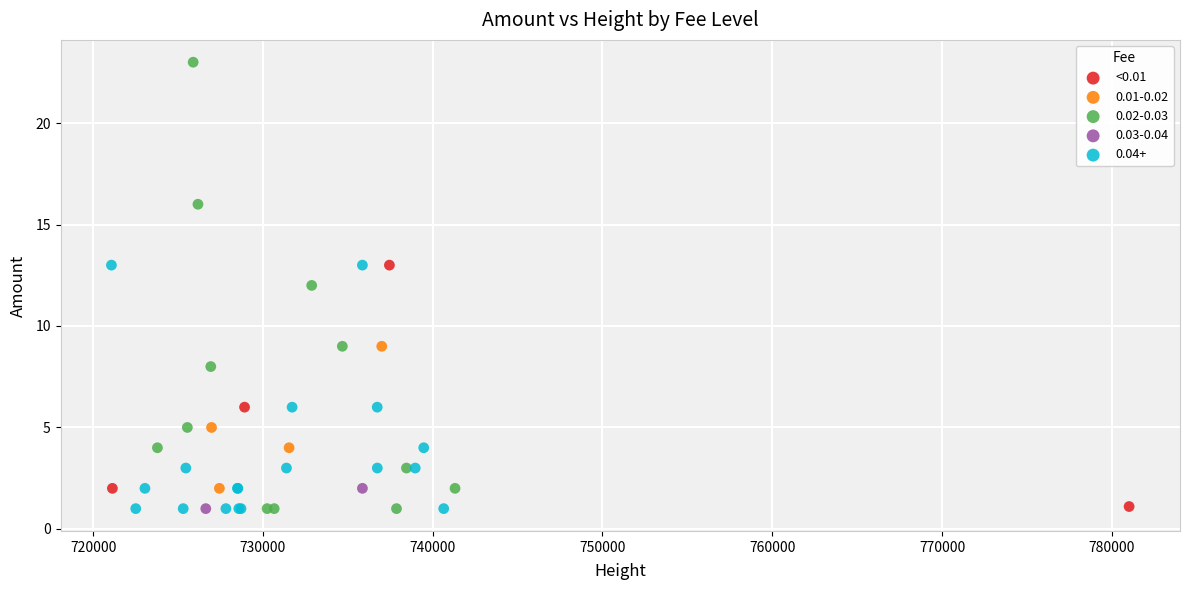

What are all the series names shown in the legend?

<0.01, 0.01-0.02, 0.02-0.03, 0.03-0.04, 0.04+